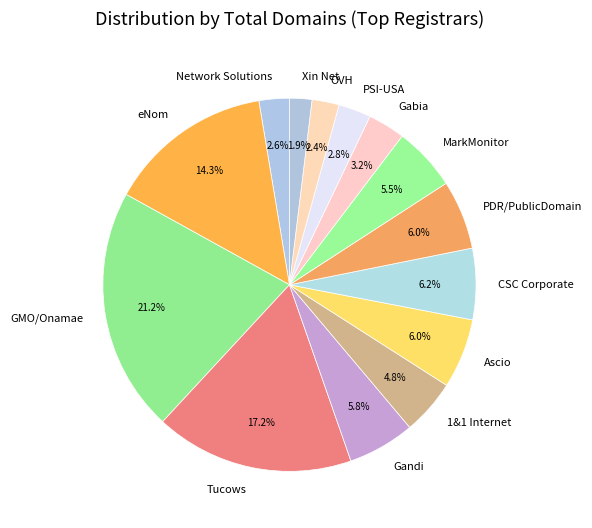

Approximately how many times larger is the value at Gandi compared to Gabia?

1.8